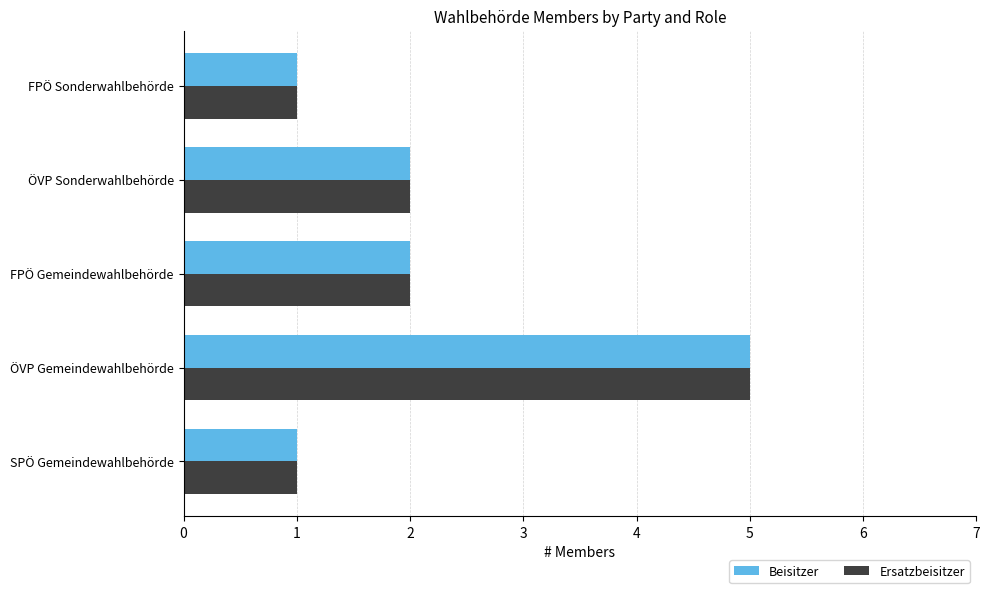

At which category is the sum across all series the highest?

ÖVP Gemeindewahlbehörde